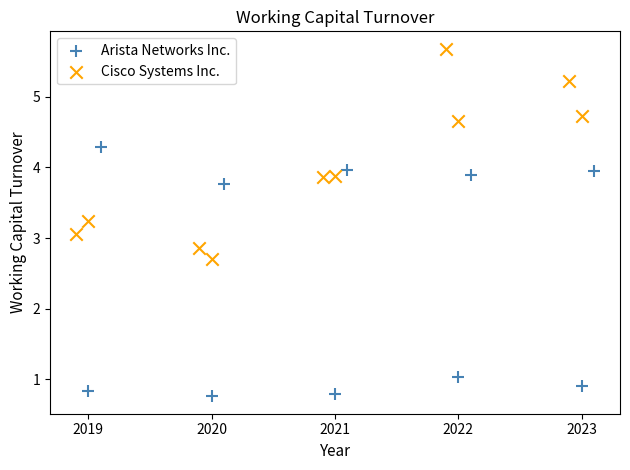

Which series has the widest spread of Y values?

Arista Networks Inc.